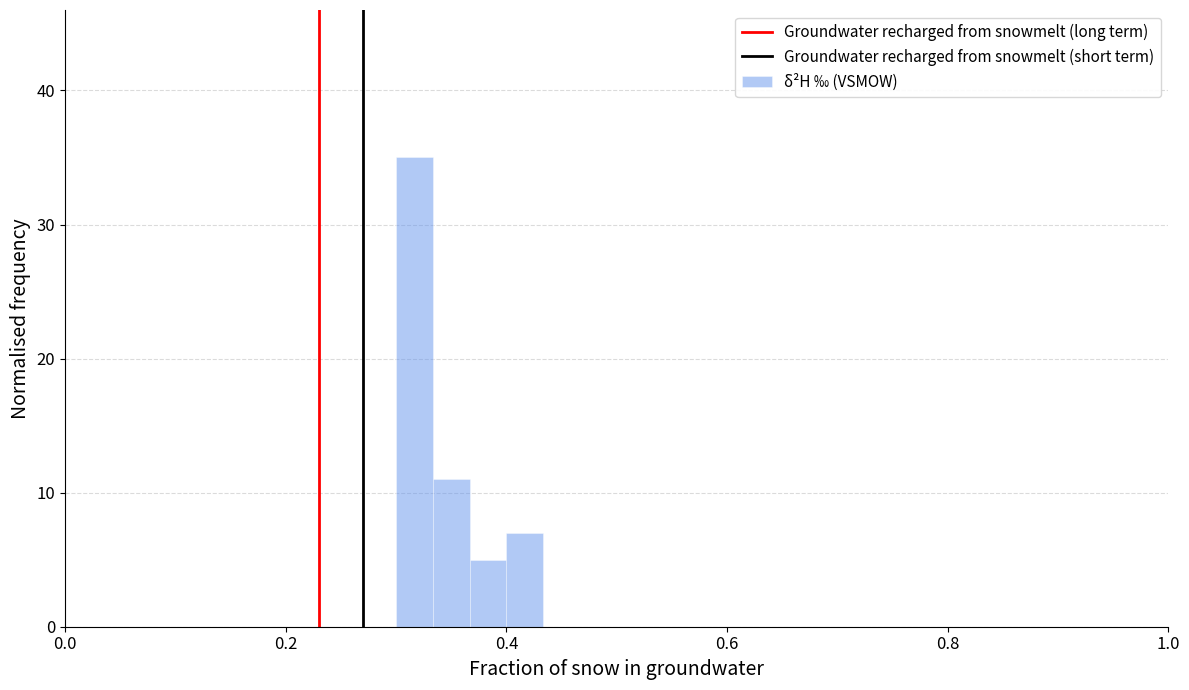

Read against the x-axis, roughly where is the centre of the tallest bar?

0.32